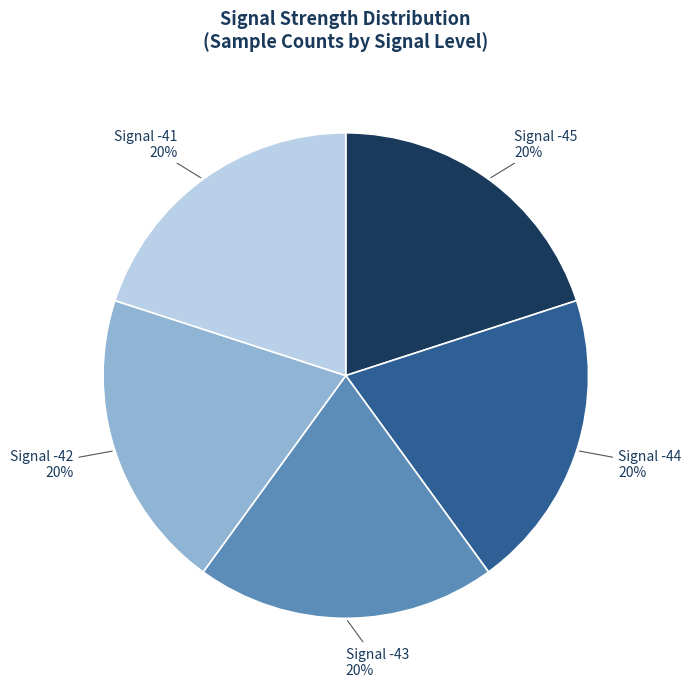

Does any single category account for the majority?

No